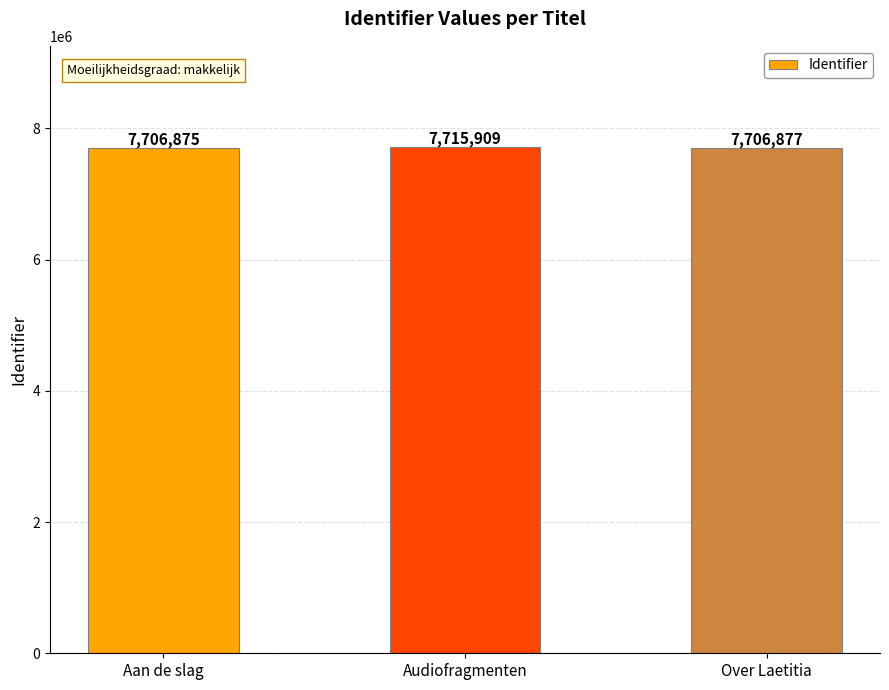

What is the smallest value displayed?

7706875